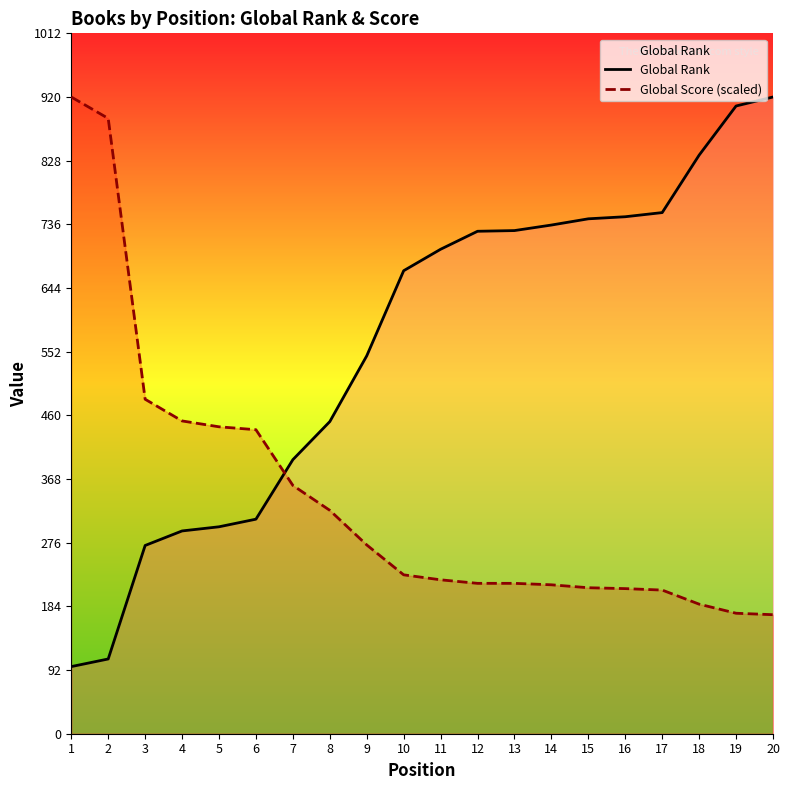

The value of Global Score (scaled) at 10 is 410.6. True or false?

False